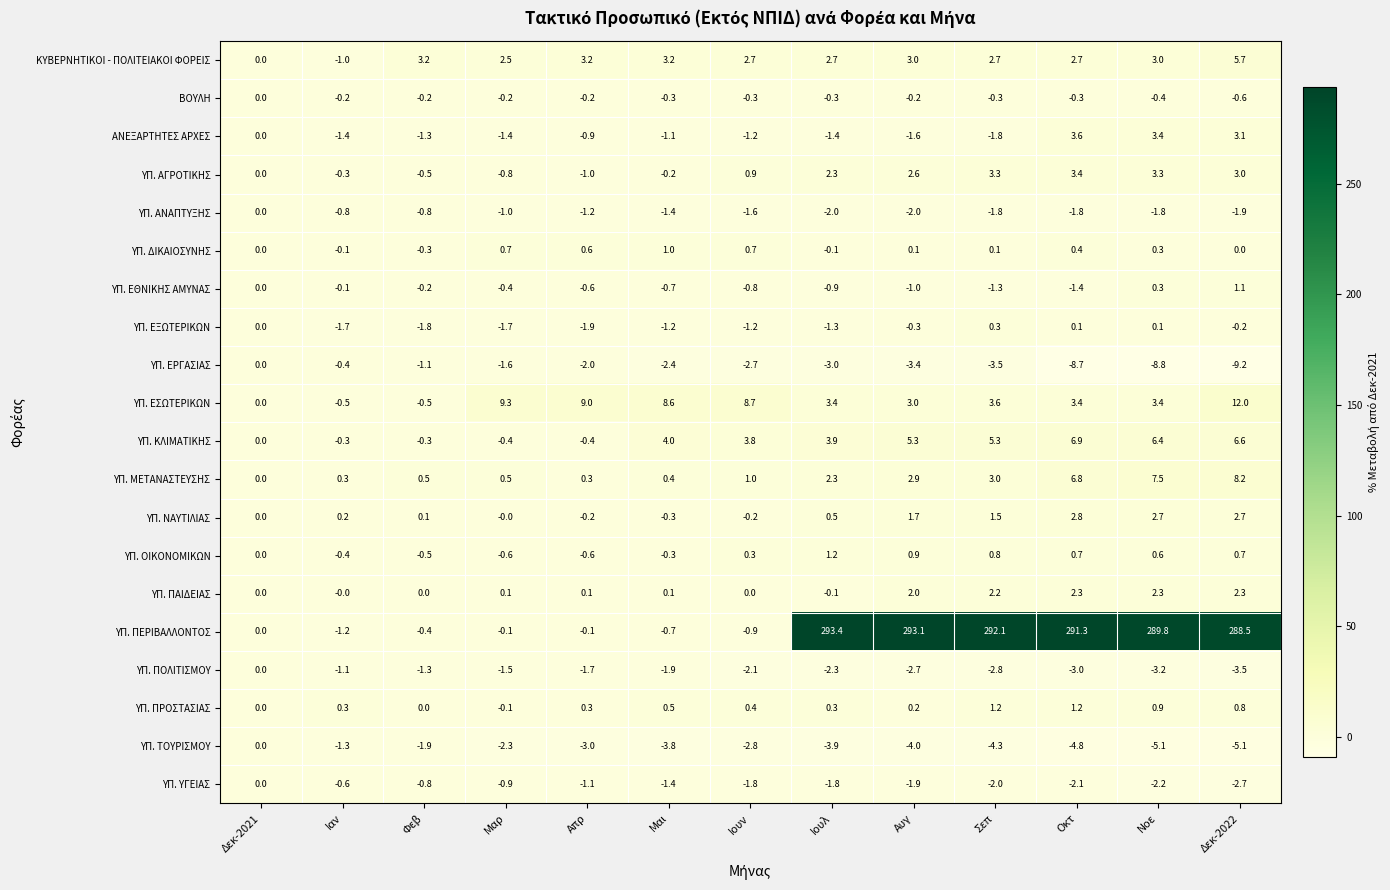

What is the difference between the maximum and second lowest values in the ΥΠ. ΥΓΕΙΑΣ series?

2.2